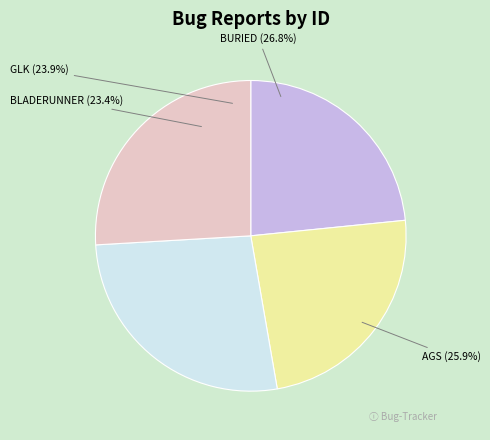

What is the change in value from BLADERUNNER: save games may not work on macOS Catalina to AGS: Mac Steam games by Clifftop Games?

+1220